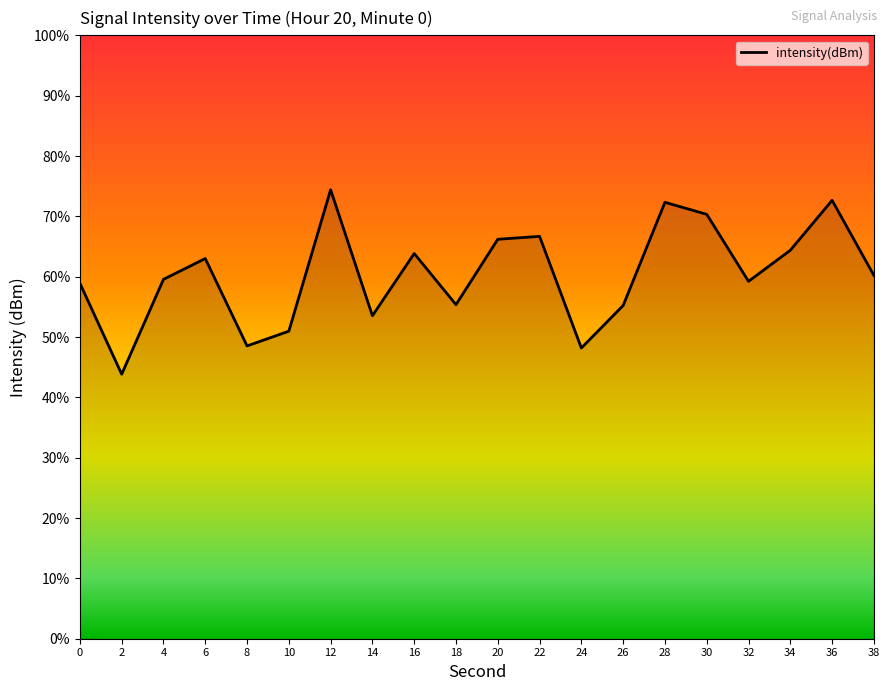

What is the minimum value shown in the chart?

43.8